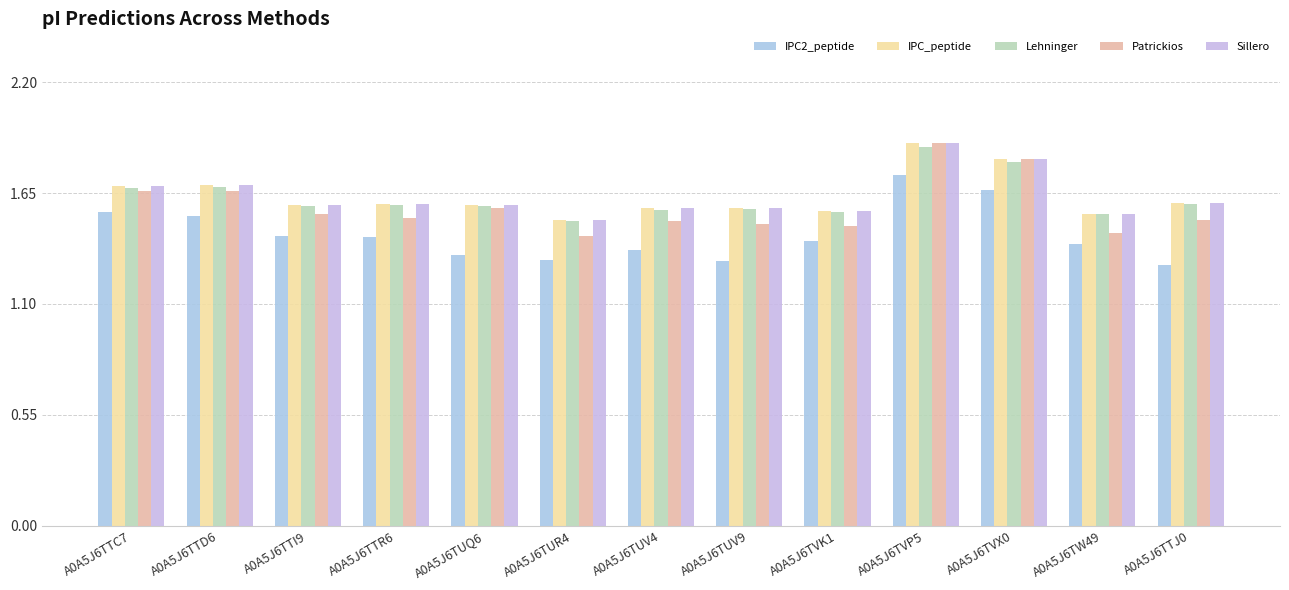

How many groups of bars are there?

13